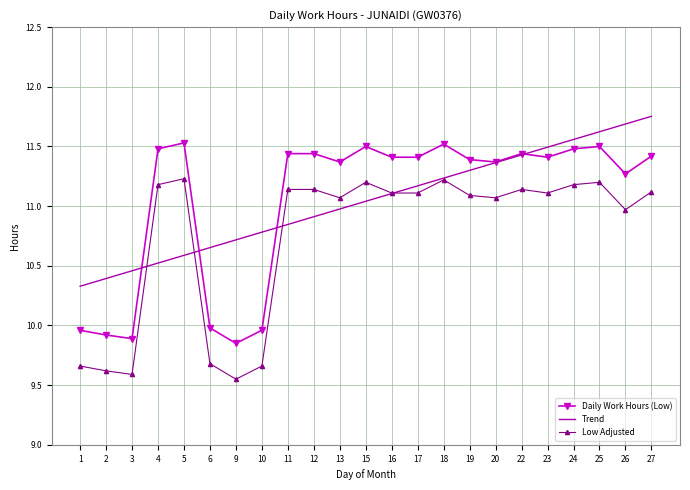

The Trend series shows 7.3 at 5. True or false?

False